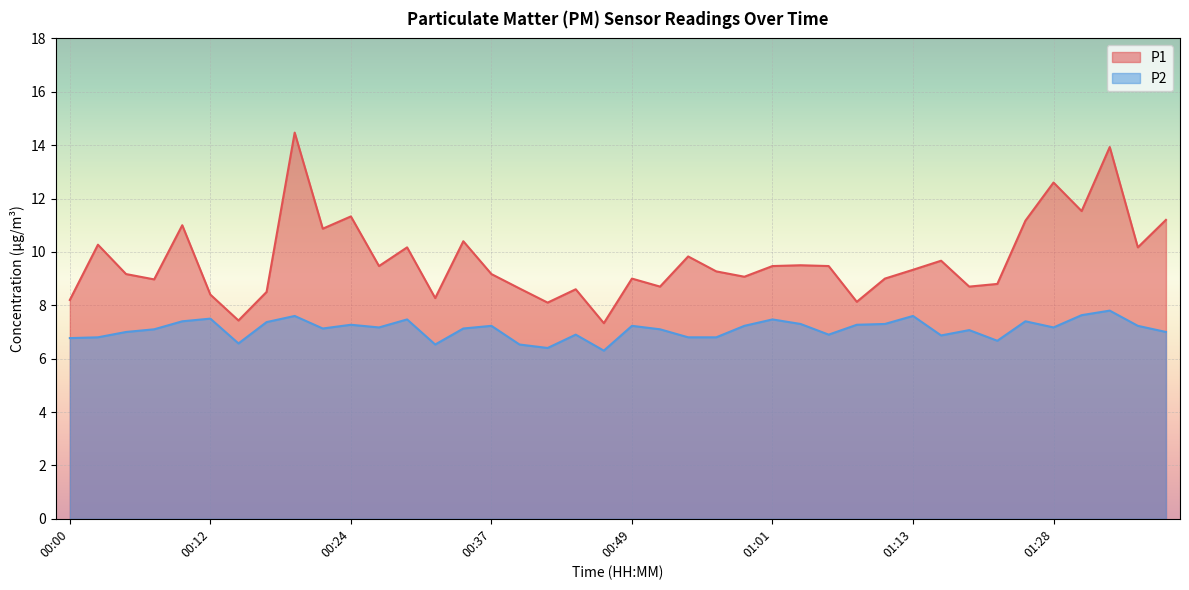

What position from the right is 01:13?

10